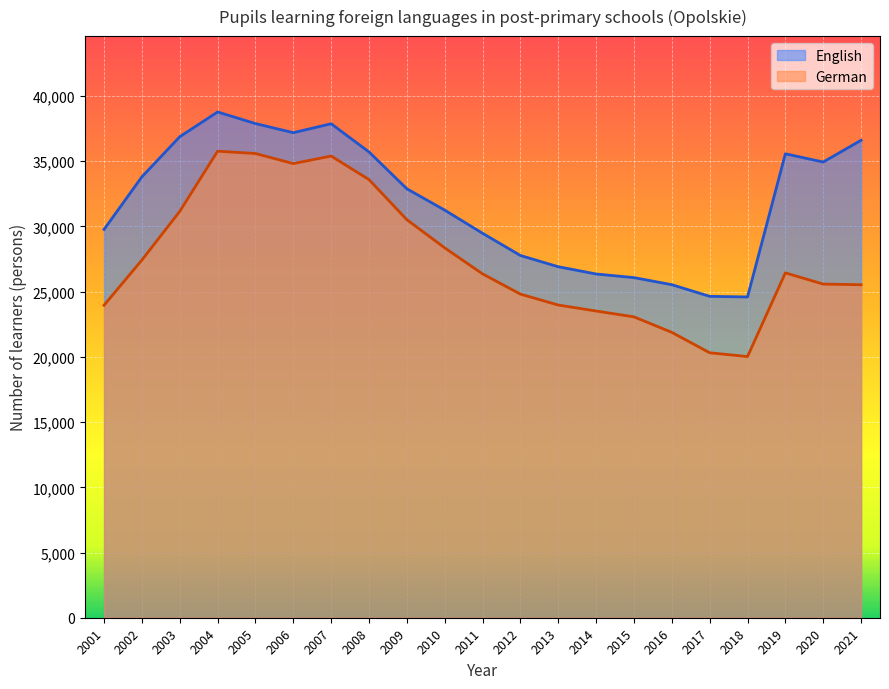

True or false: German has a value of 35775 at 2004.

True